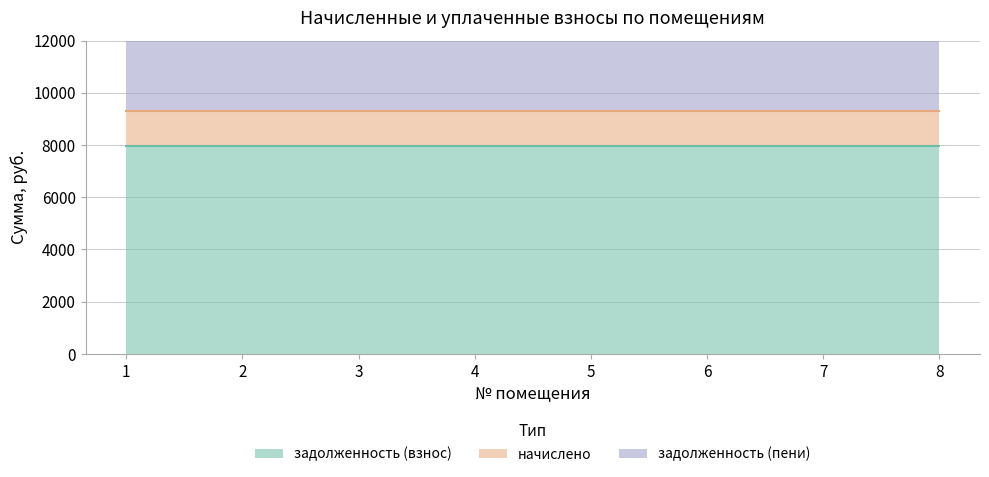

Between 4 and 8, which series saw the biggest shift?

задолженность (взнос)